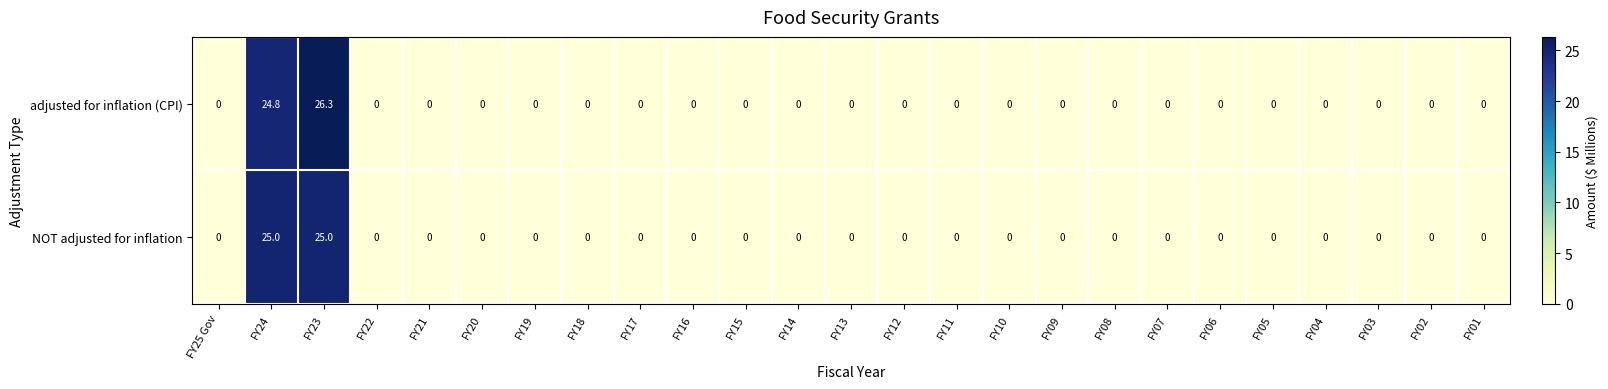

At which category is the sum across all series the highest?

FY23